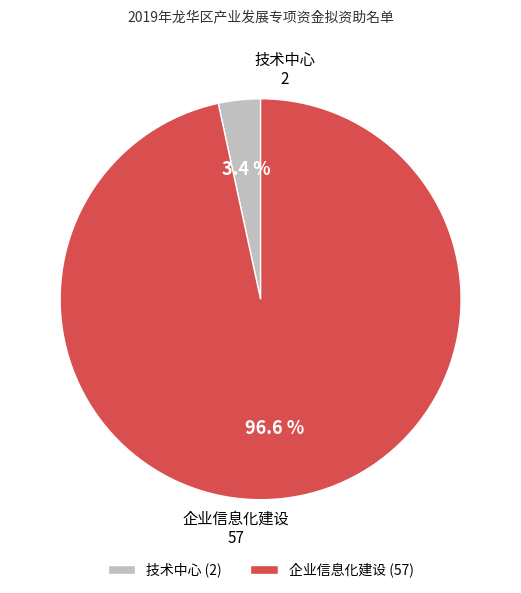

What percentage do 企业信息化建设 (57) and 技术中心 (2) together represent?

100.0%